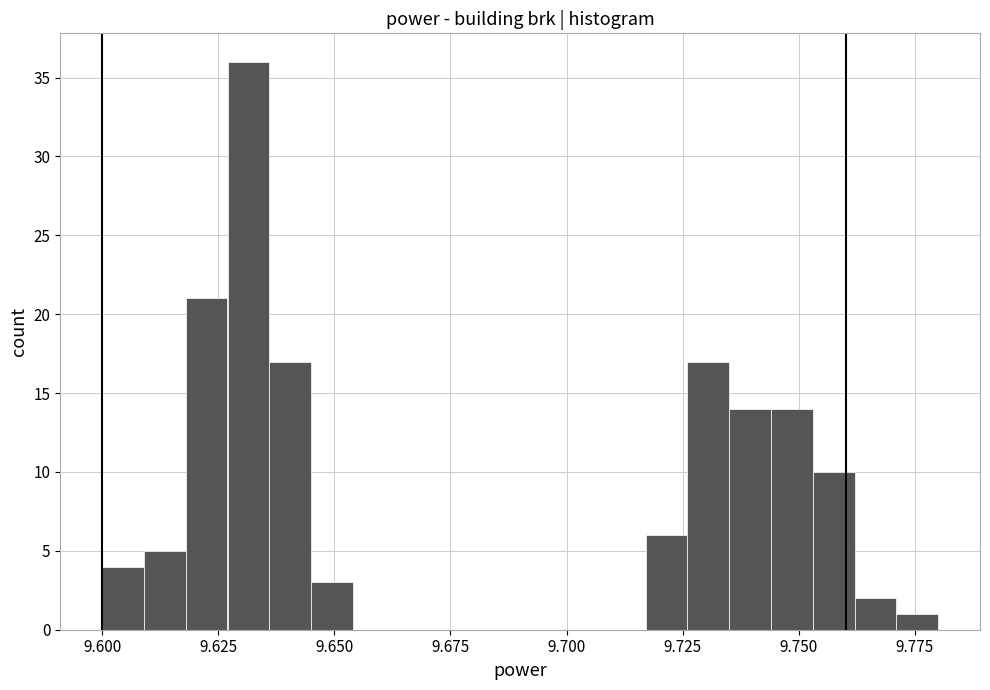

Around what value on the x-axis is the tallest bar? Give the approximate position of its centre, as read against the axis.

9.630